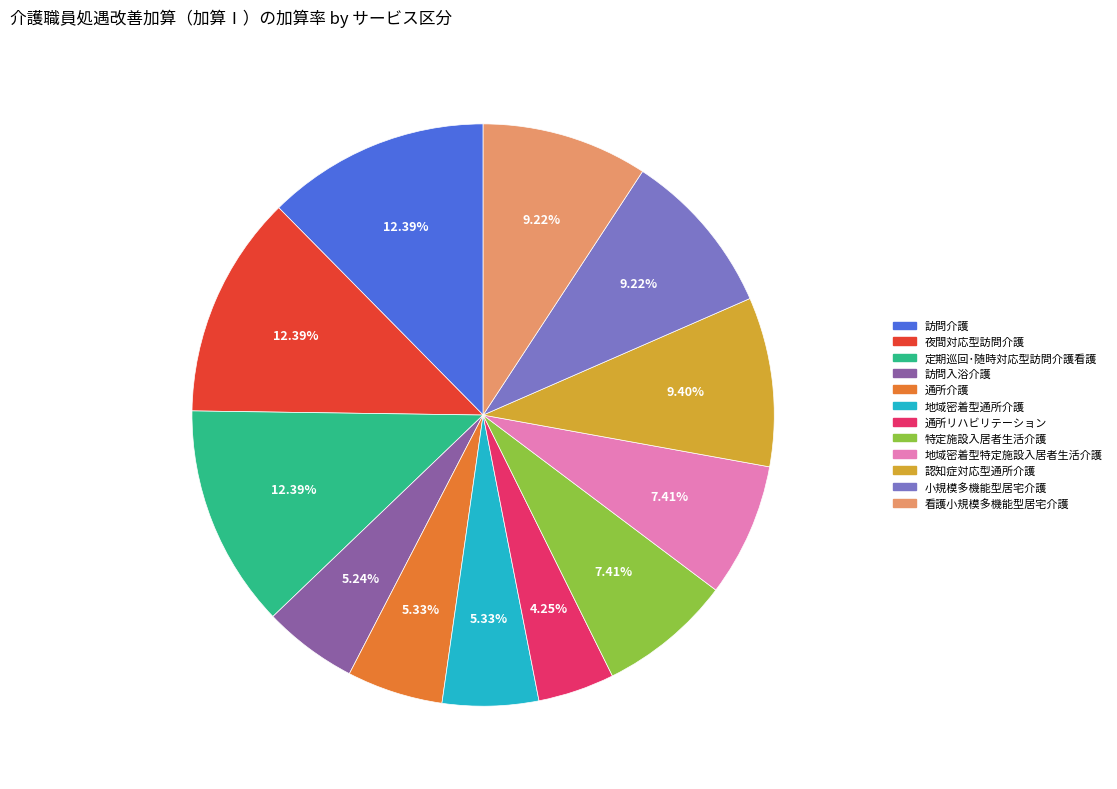

Does 認知症対応型通所介護 represent more than half of the total?

No